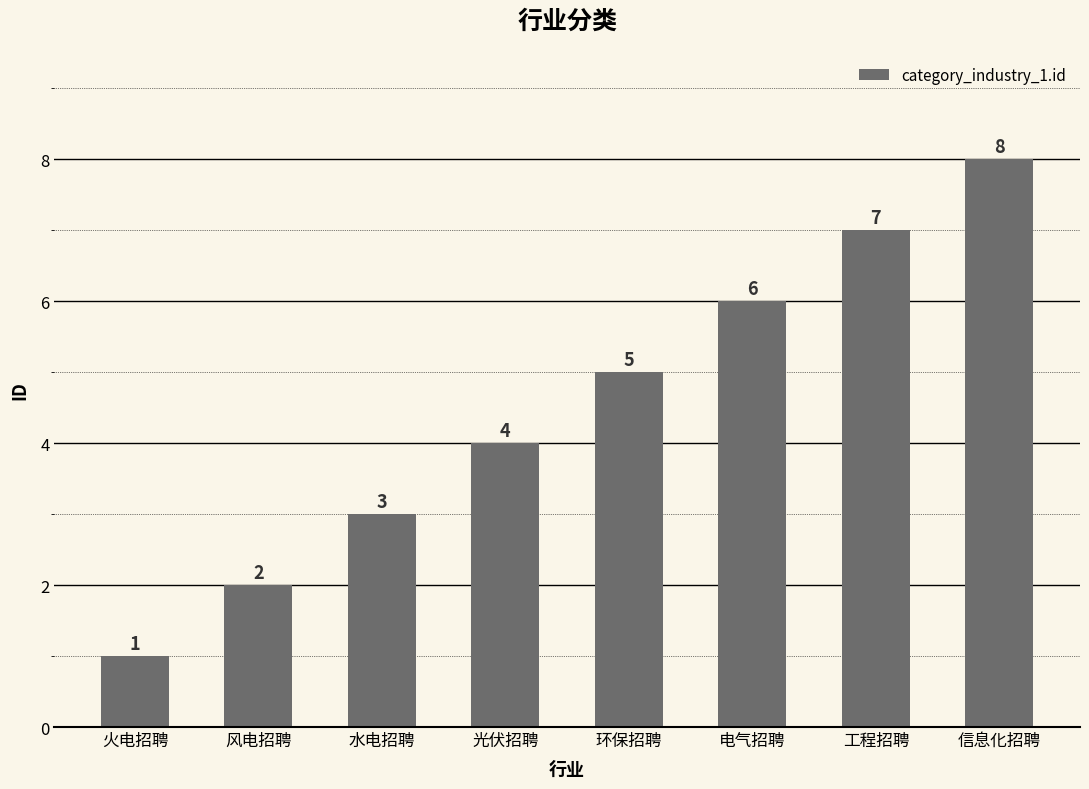

How many data points are less than 5?

4